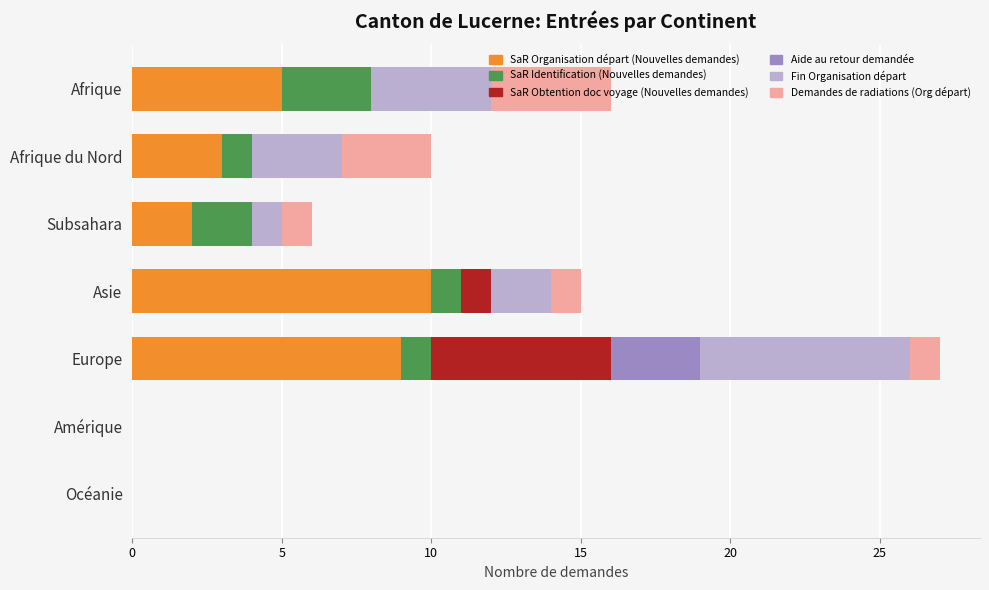

What are all the series names shown in the legend?

SaR Organisation départ (Nouvelles demandes), SaR Identification (Nouvelles demandes), SaR Obtention doc voyage (Nouvelles demandes), Aide au retour demandée, Fin Organisation départ, Demandes de radiations (Org départ)